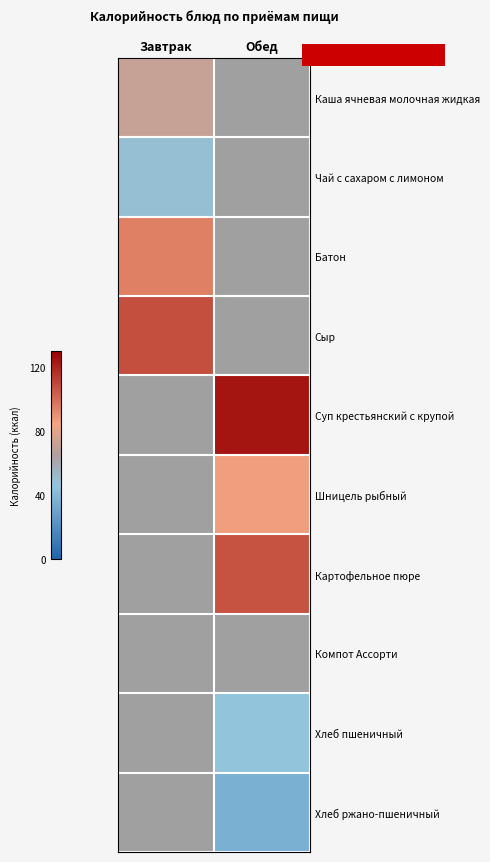

Which series has the widest spread of values?

Каша ячневая молочная жидкая